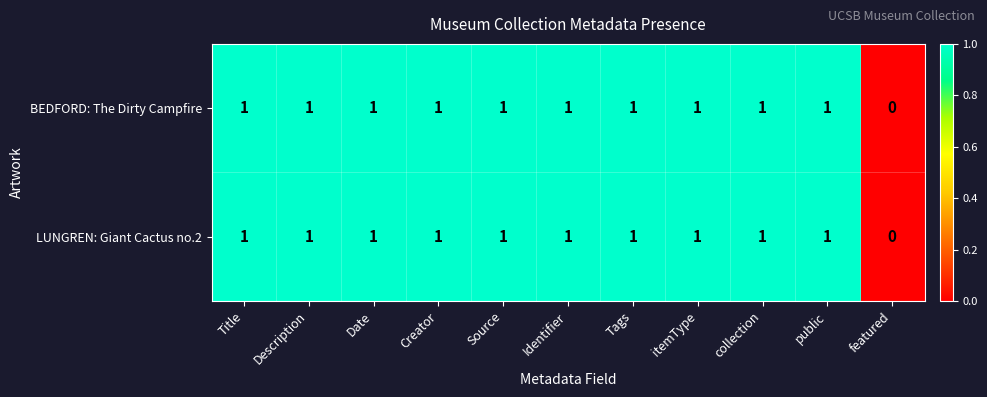

What is the sum of all LUNGREN: Giant Cactus no.2 values?

10